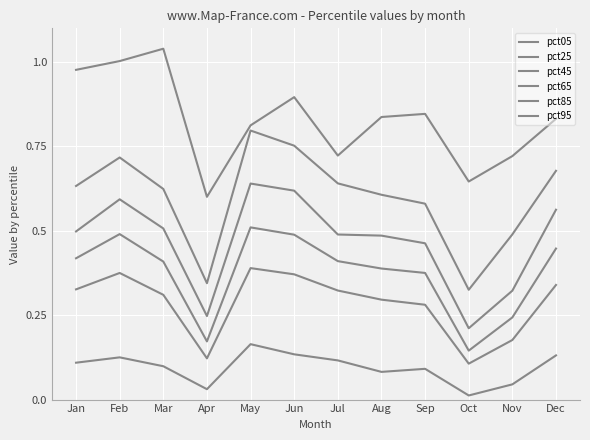

Between Dec and Jul, which is larger?

Dec